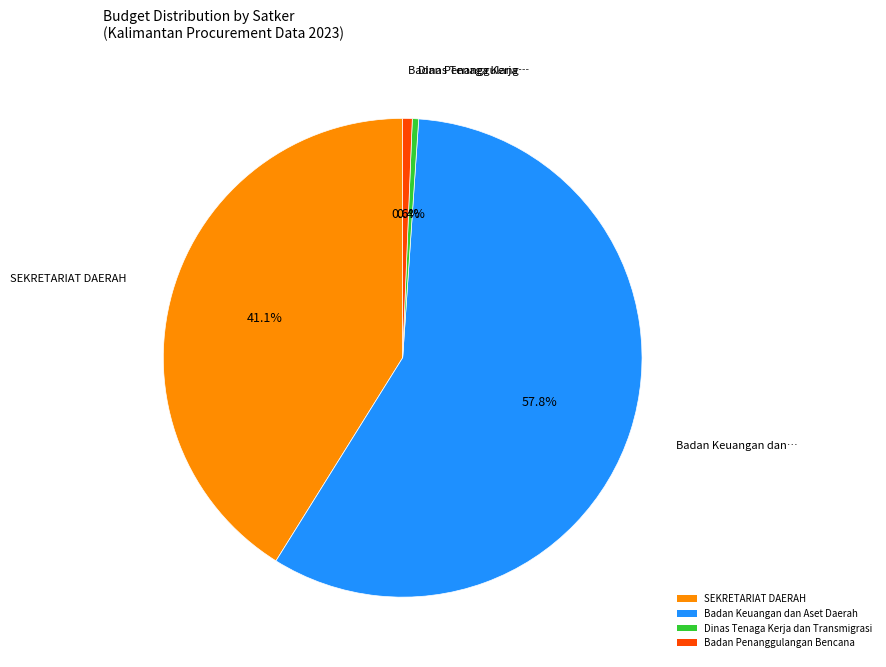

Which has a higher value, Badan Penanggulangan Bencana or Badan Keuangan dan Aset Daerah?

Badan Keuangan dan Aset Daerah